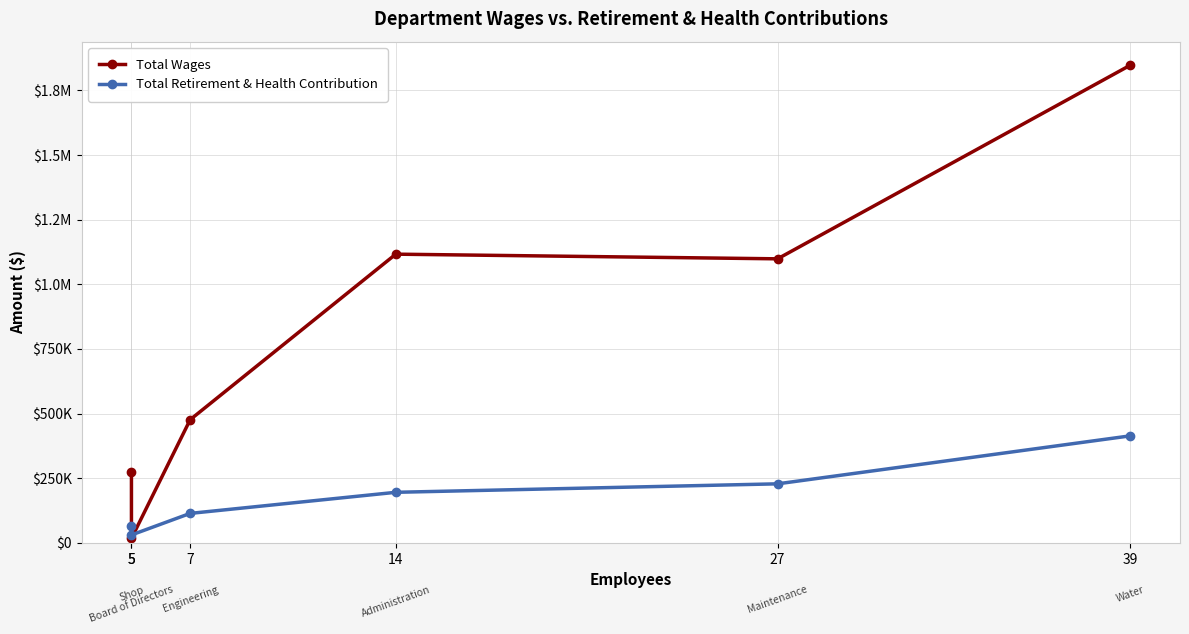

How many data points does each series have?

6